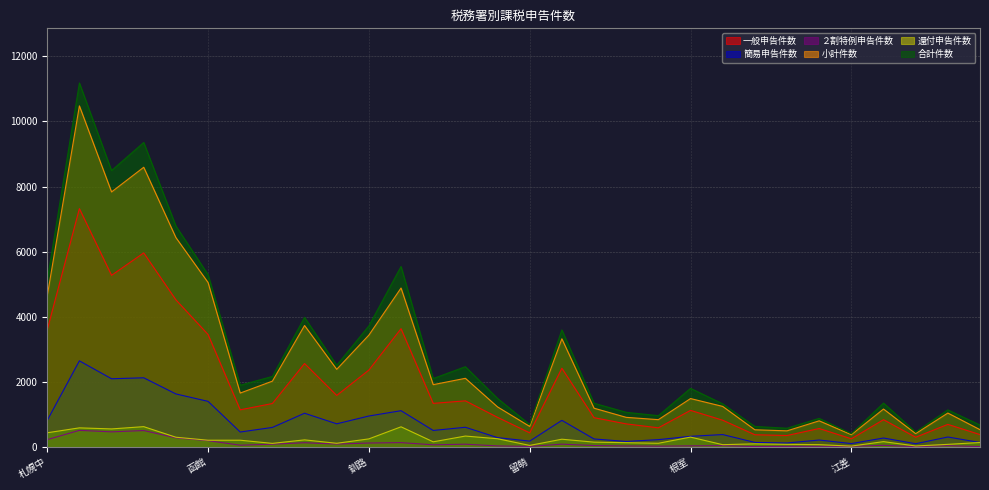

Between 岩見沢 and 稚内, which is larger?

岩見沢